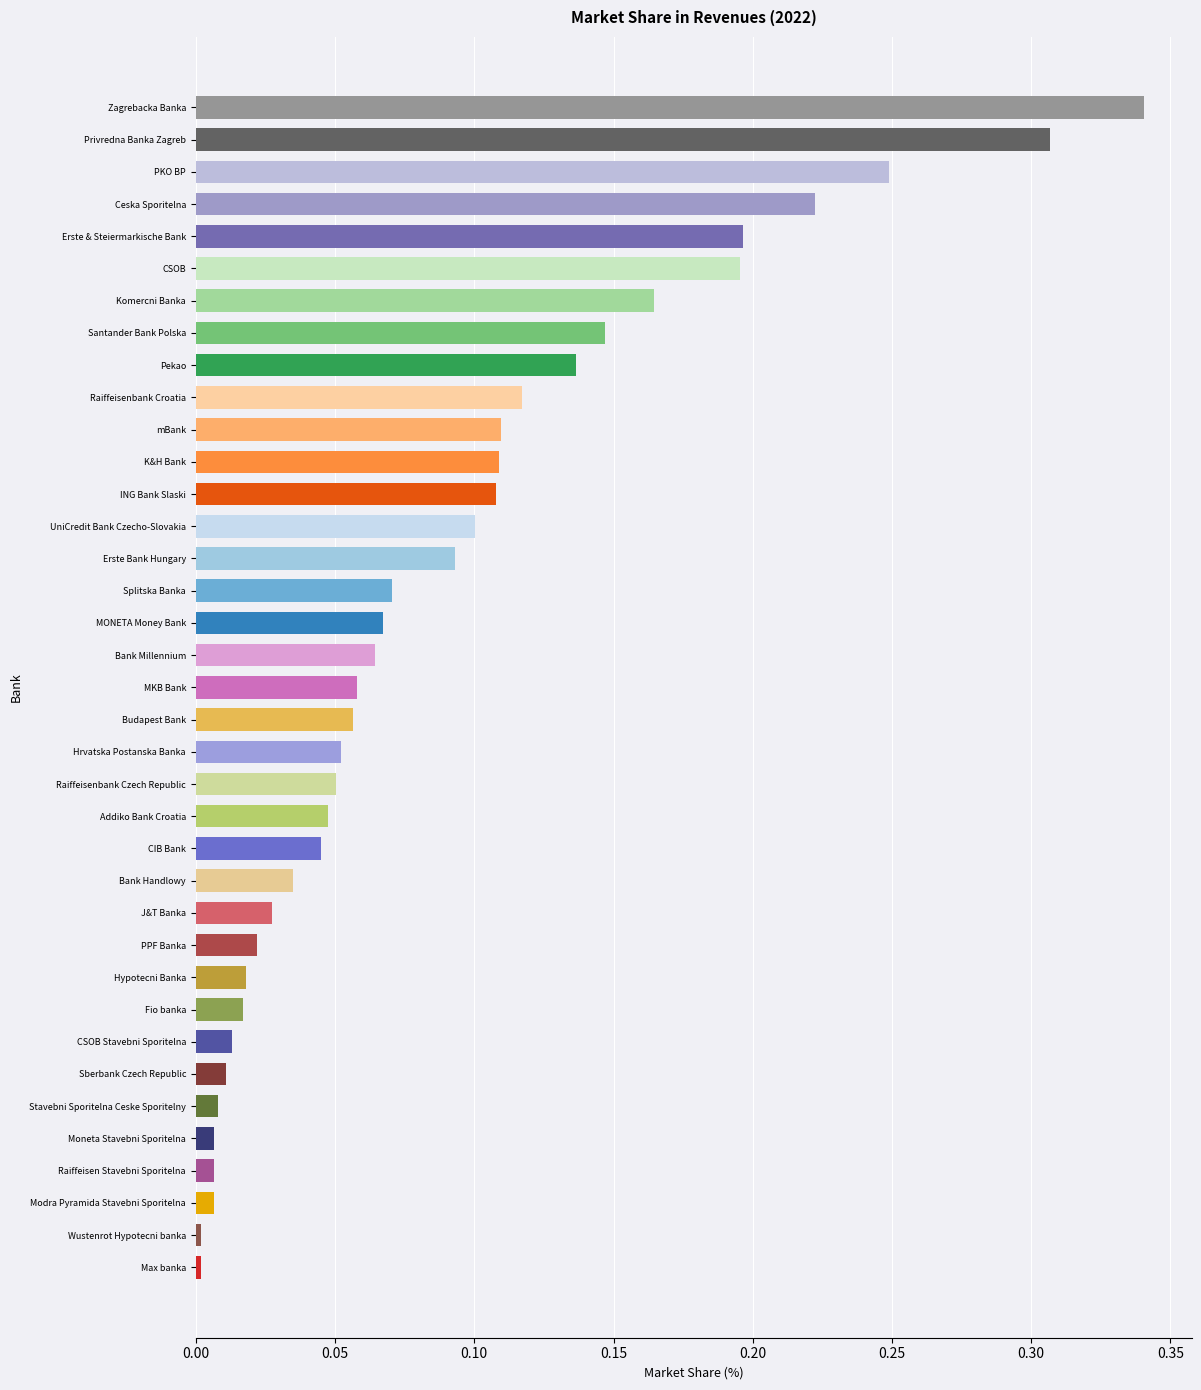

The value at Raiffeisenbank Czech Republic is 0.1. True or false?

True